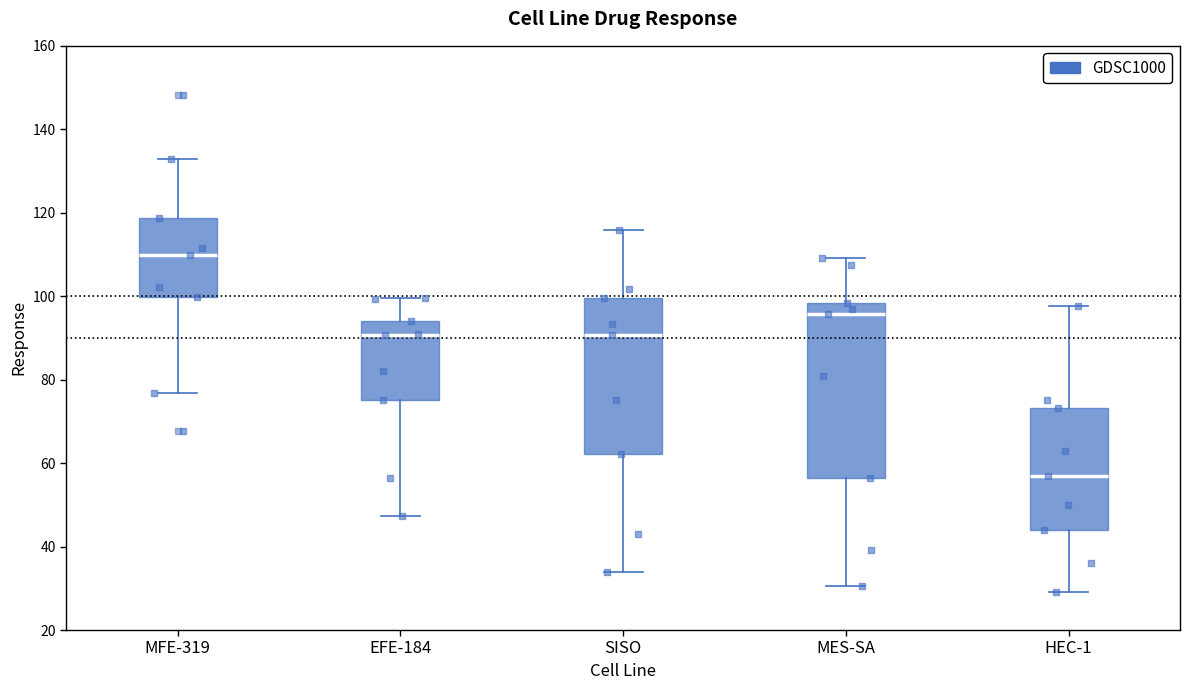

Which box has the highest median line?

MFE-319